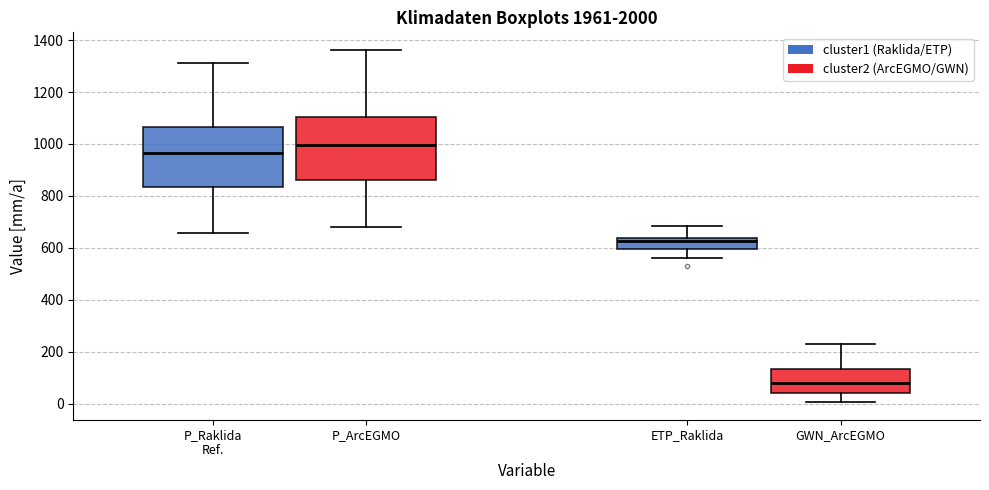

Which box's median line is the lowest?

GWN_ArcEGMO